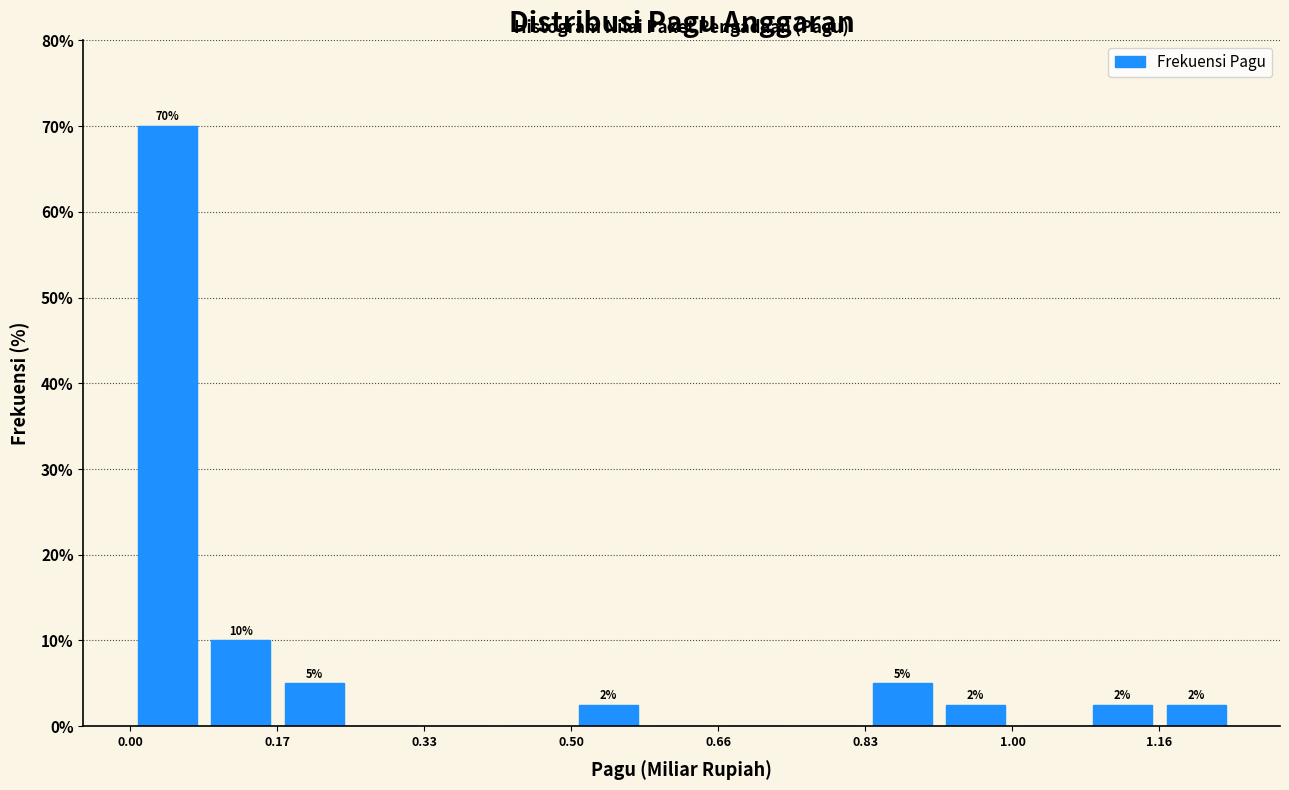

Over which range of the x-axis is the bar tallest?

0.00 to 0.08